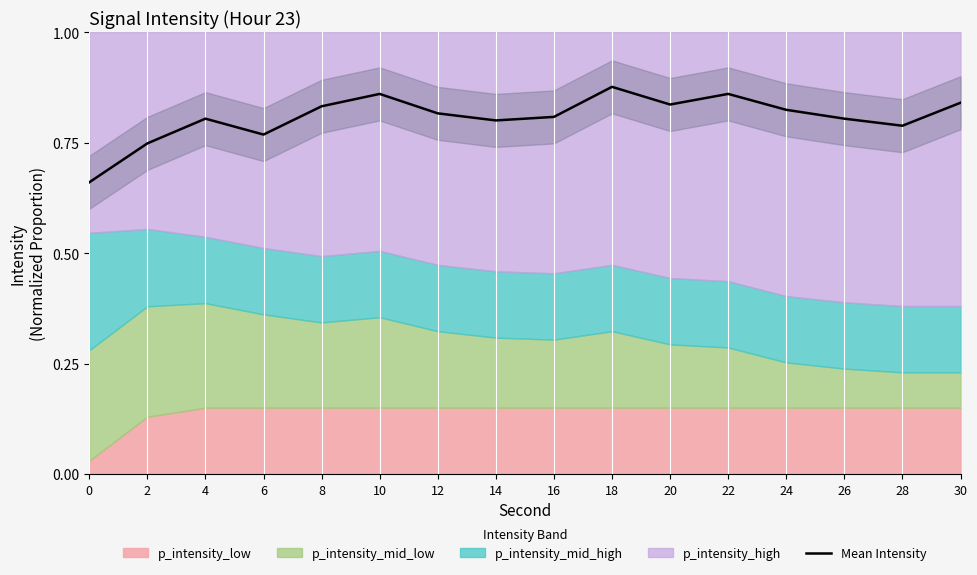

Does the chart display data point markers on the line(s)?

No